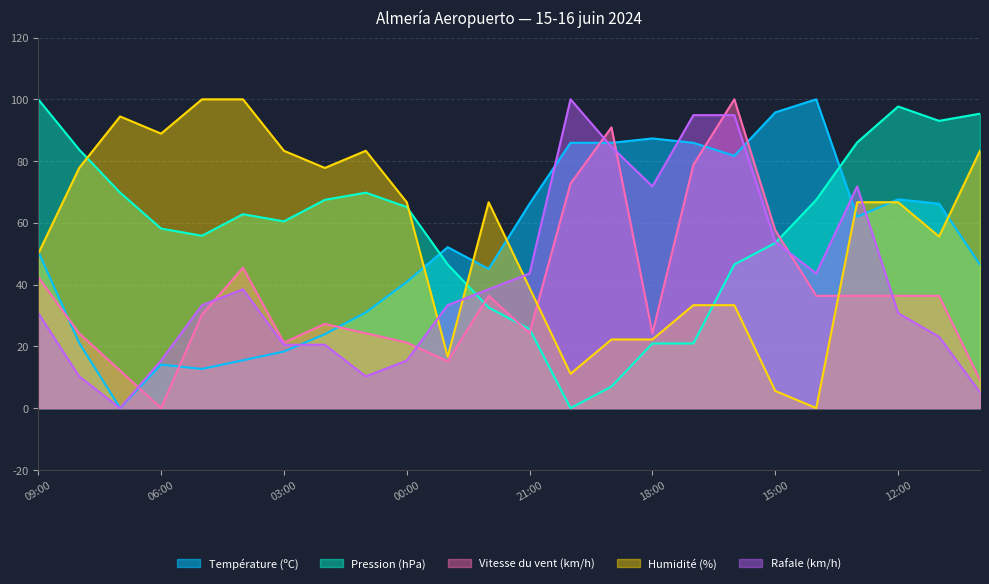

Does the chart have visible grid lines?

Yes